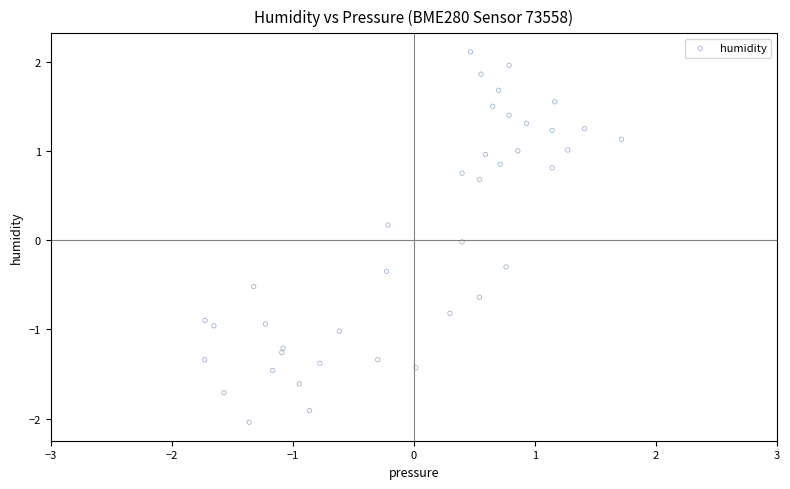

What is the range of X values (max minus min)?

3.4